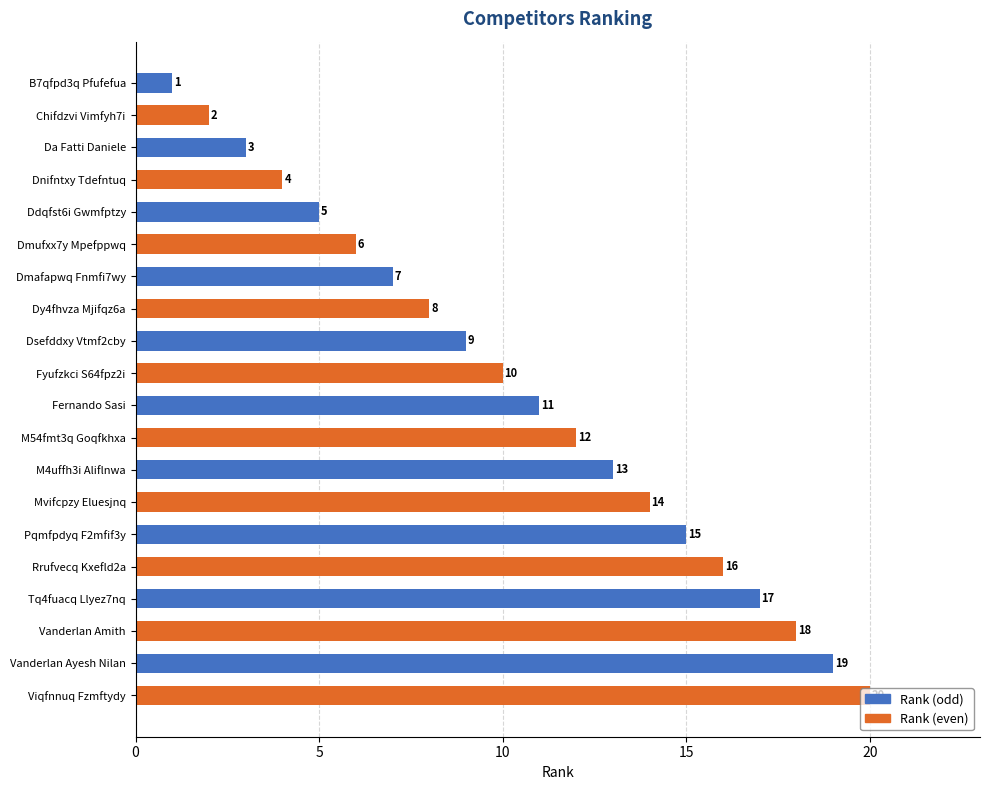

What is the total value across all series at Fernando Sasi?

23